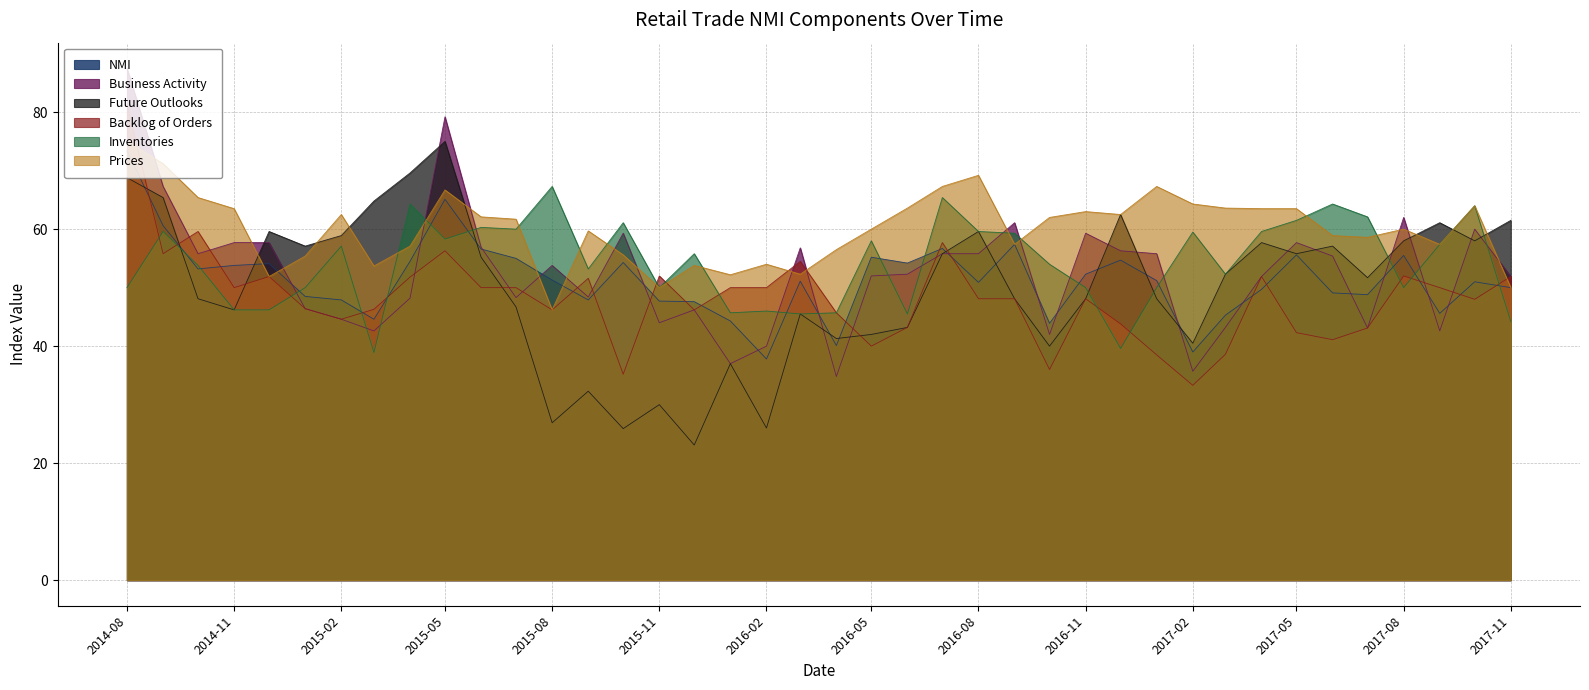

At which label does Future Outlooks reach its minimum?

2015-12-01